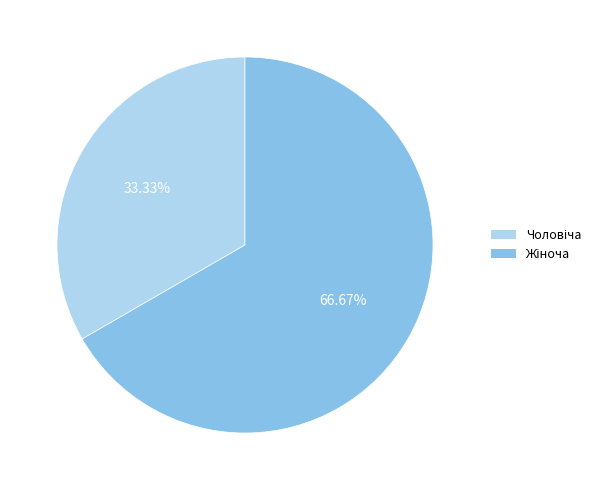

To the nearest percent, what is the average slice percentage?

50%